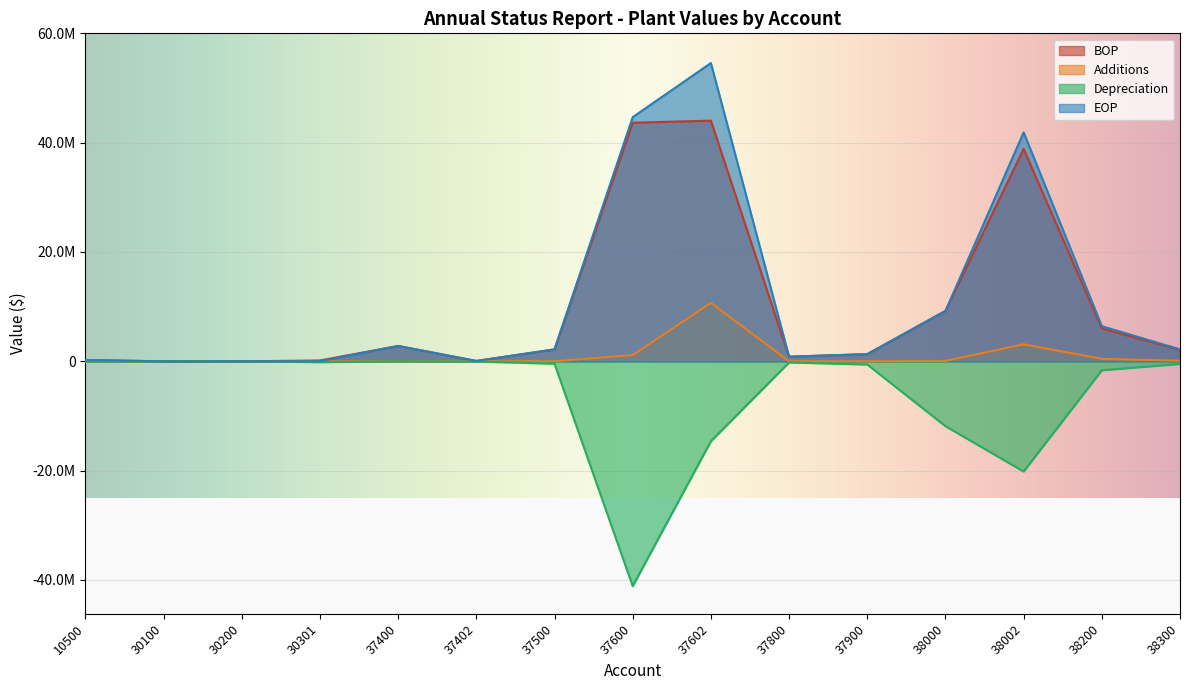

Where is the first local maximum for Depreciation?

37400